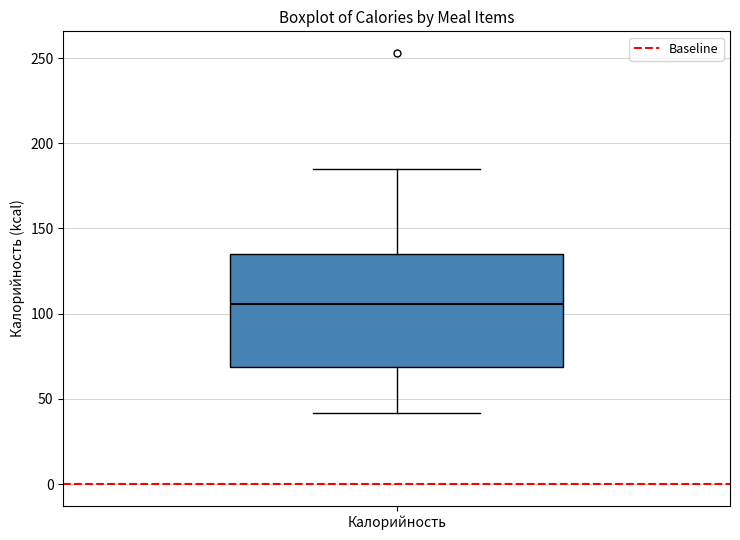

Read this box plot against the y-axis: the position of the median line, the range covered by the box, and the ends of both whiskers. The values are not printed on the chart, so give them approximately, as read against the axis.

median 105, box 70 to 135, whiskers 40 to 185